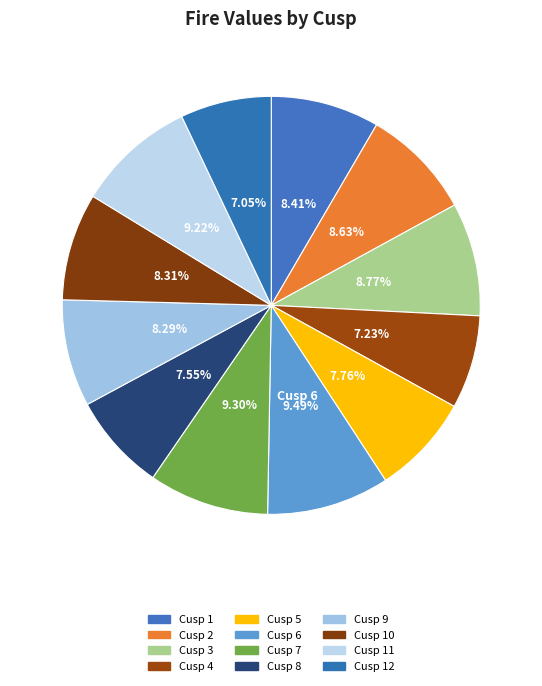

Is there any slice that represents more than half of the pie?

No